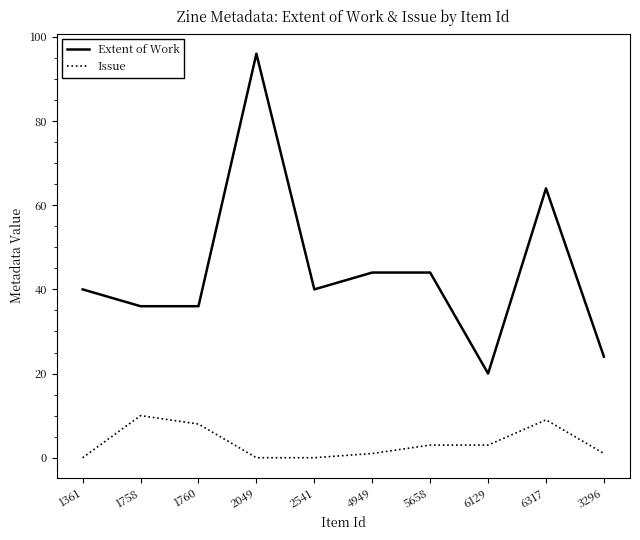

Reading right to left, list all the values displayed in this chart.

Extent of Work: 3296=24	6317=64	6129=20	5658=44	4949=44	2541=40	2049=96	1760=36	1758=36	1361=40
Issue: 3296=1	6317=9	6129=3	5658=3	4949=1	2541=0	2049=0	1760=8	1758=10	1361=0